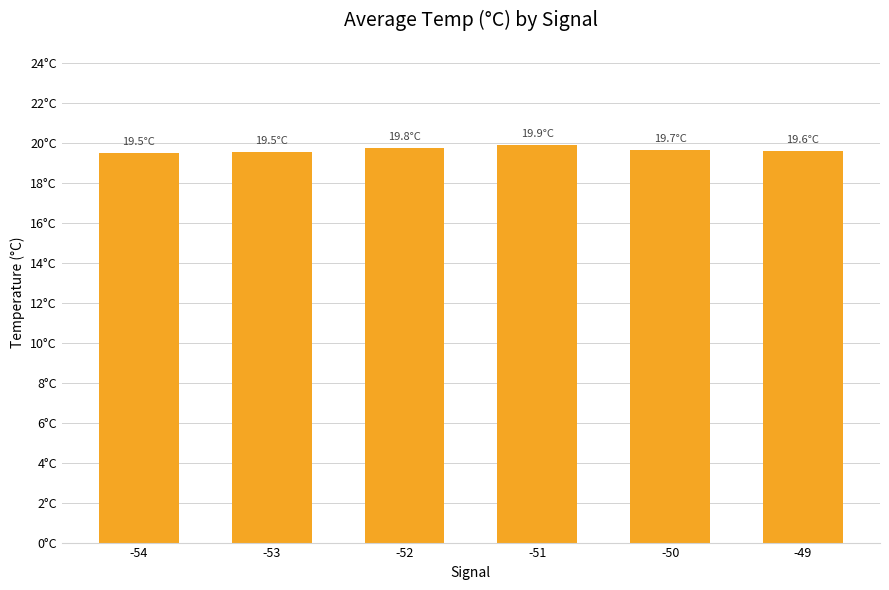

Are the bars horizontal?

No